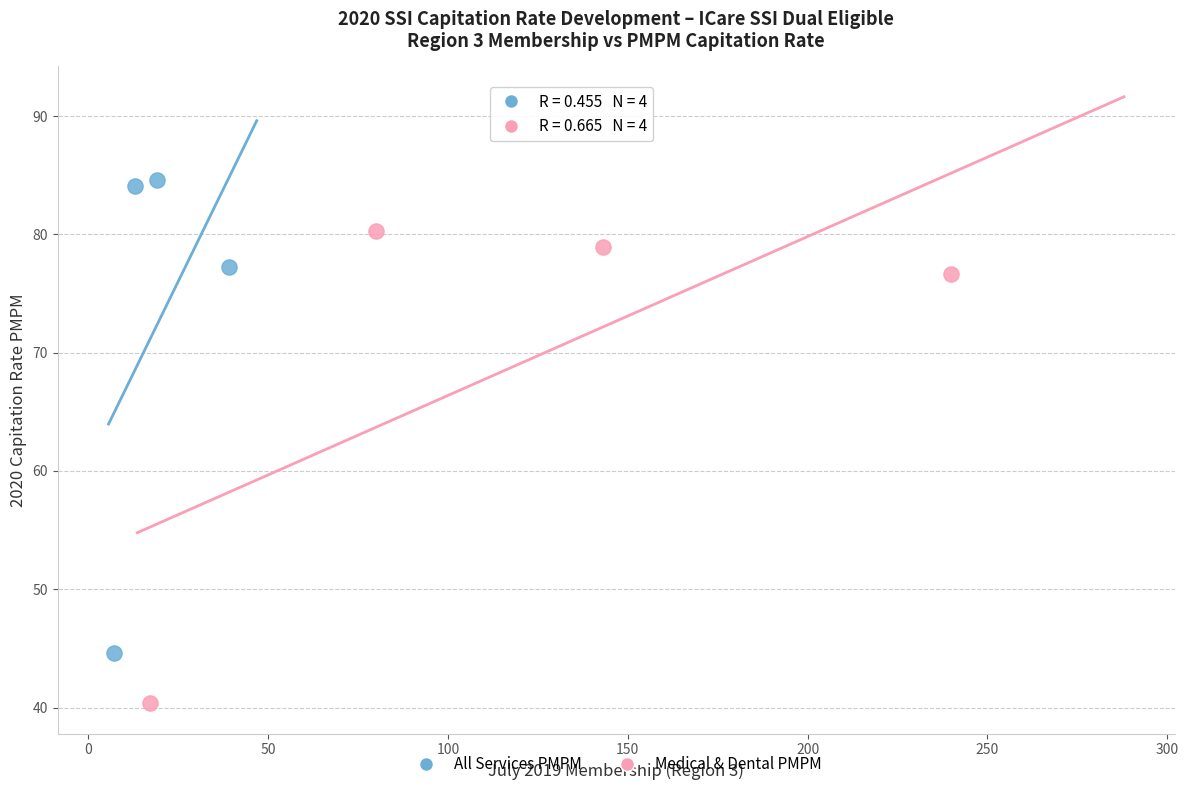

Which series reaches the maximum Y coordinate?

All Services PMPM